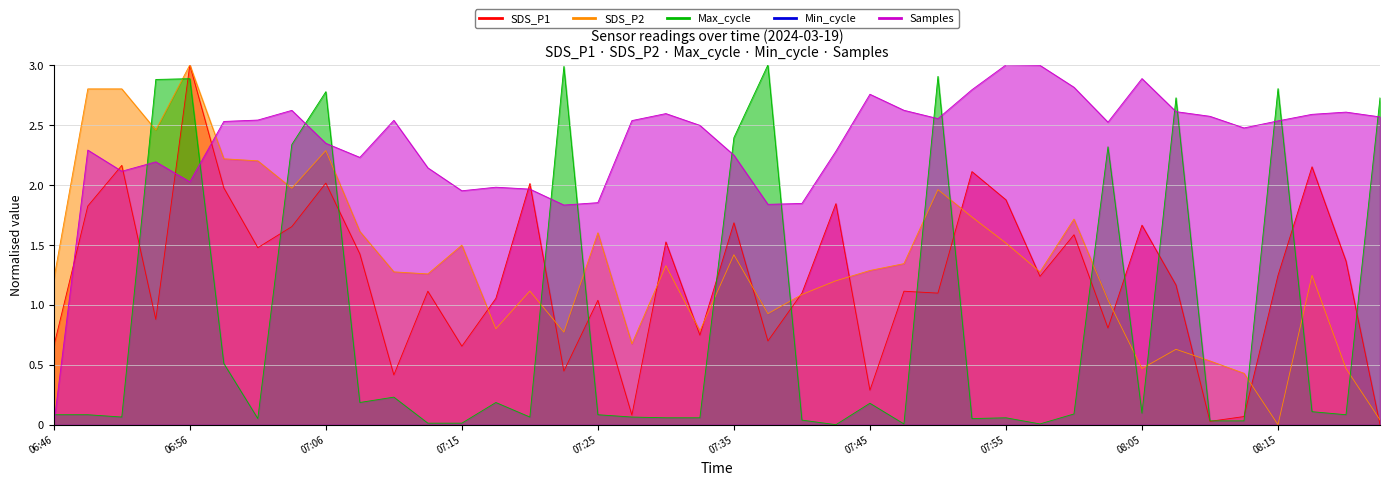

Which series changed the most between 07:06 and 07:35?

SDS_P2